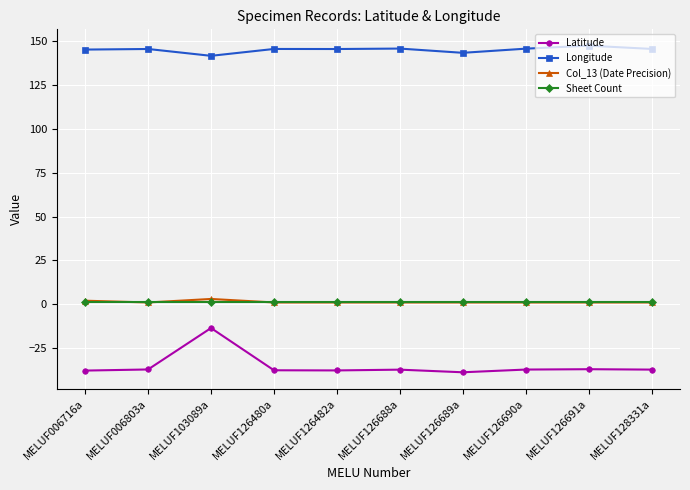

At which category does Latitude reach its first local peak?

MELUF103089a